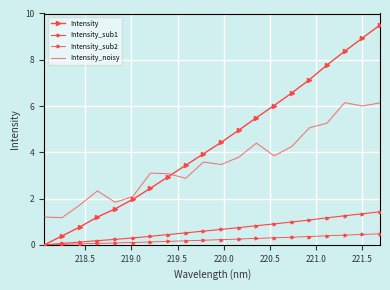

What is the value of the Intensity_sub2 point at the 14th from the left?

0.3